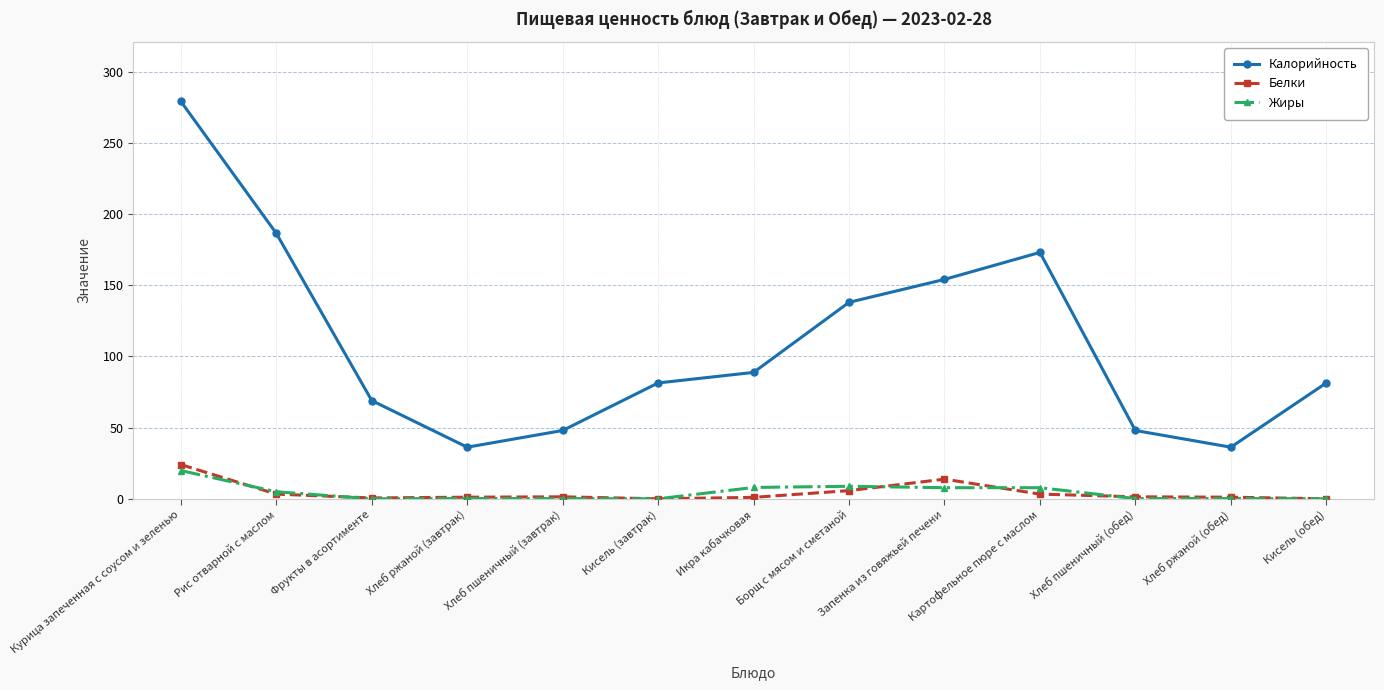

True or false: Калорийность and Белки cross at least once.

False